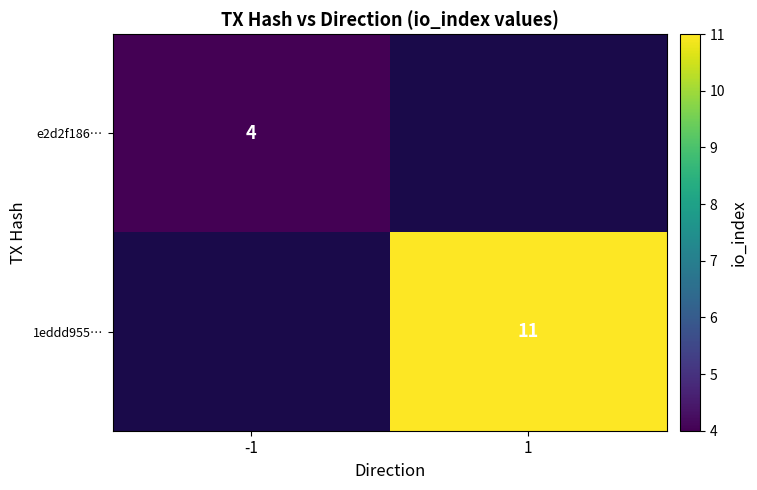

The value of 1eddd955… at 1 is 11. True or false?

True